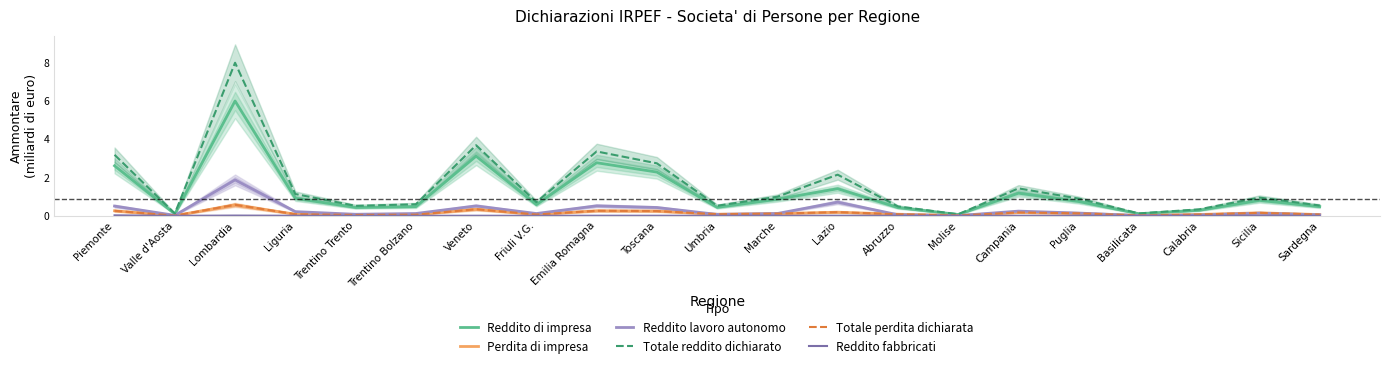

Which category has the lowest value across all series?

Basilicata